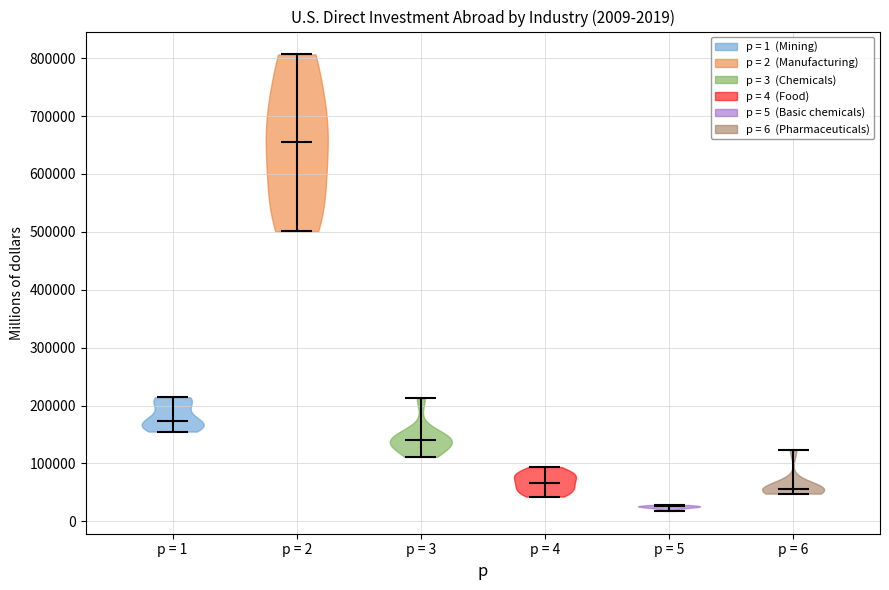

Which violin has the lowest median line?

p = 5